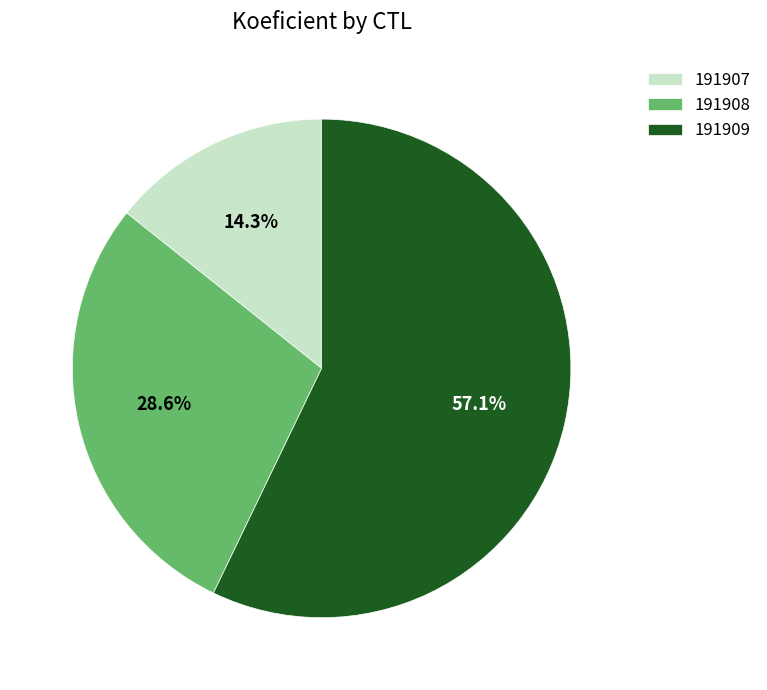

To the nearest percent, what is the difference between the 191907 and 191909 slice percentages?

43%